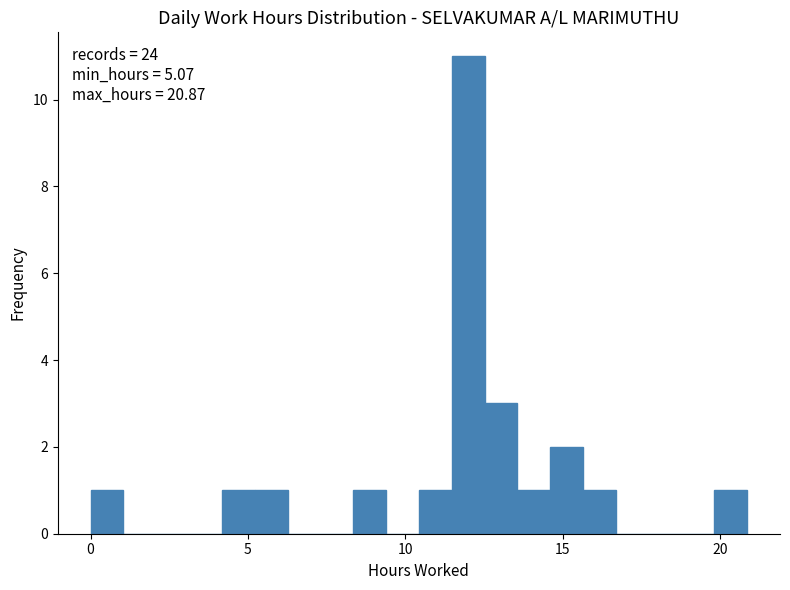

Around what value on the x-axis is the tallest bar? Give the approximate position of its centre, as read against the axis.

12.0